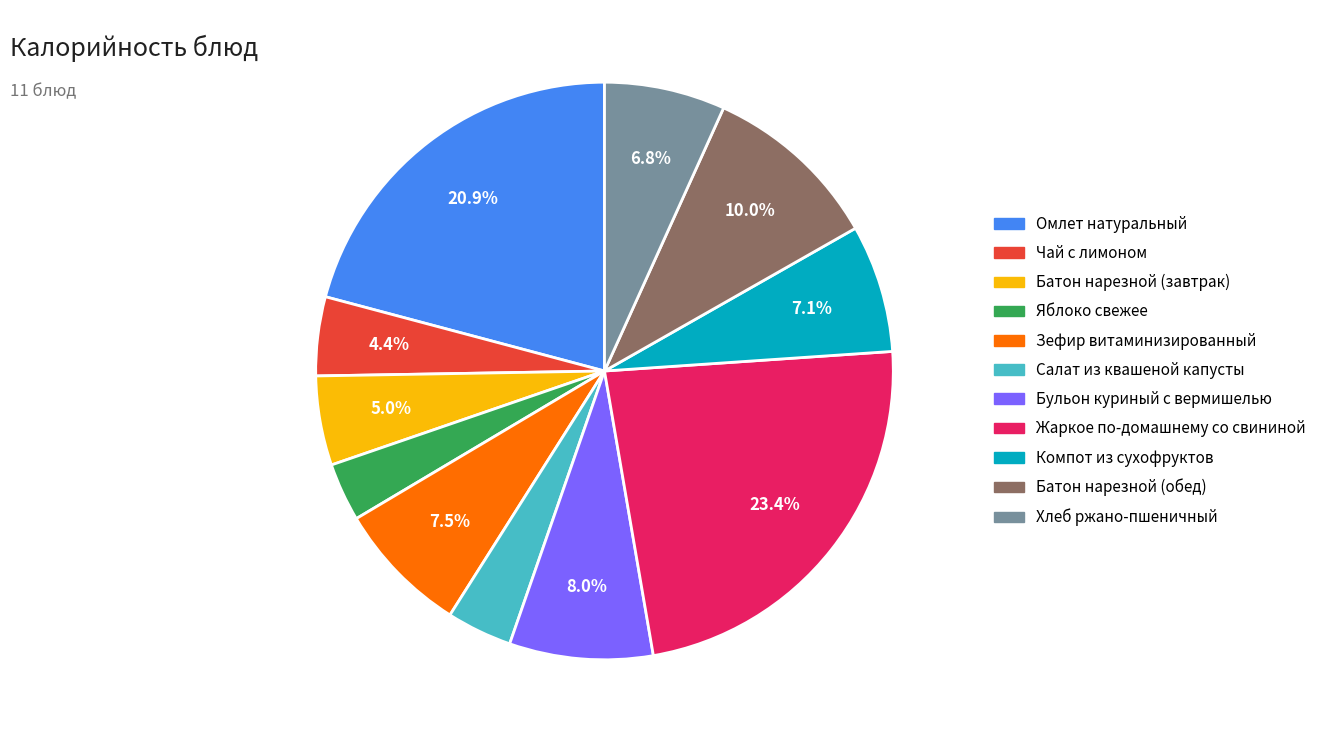

True or false: Салат из квашеной капусты accounts for 14% of the total.

False